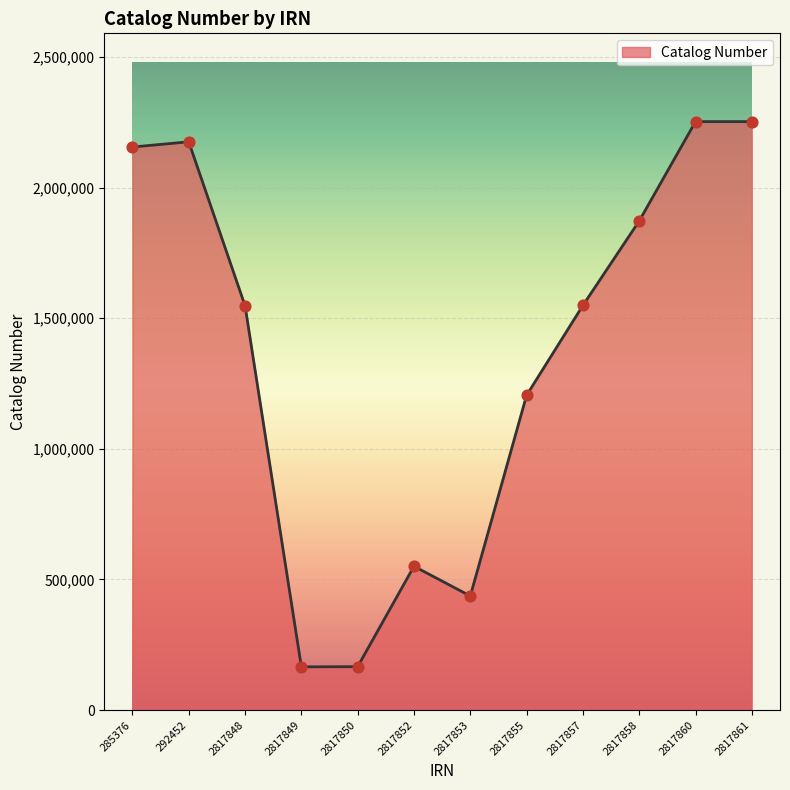

What is the change in value from 292452 to 2817858?

-302914